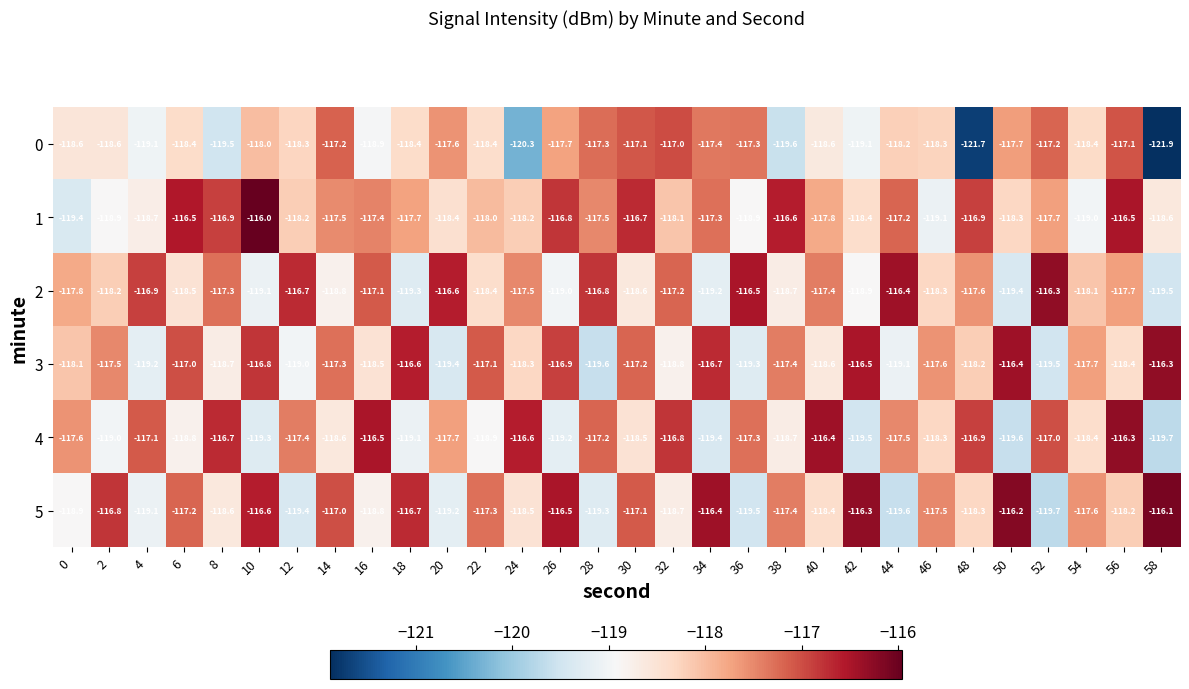

Rank the categories by 3 value from highest to lowest.

58, 50, 42, 18, 34, 10, 26, 6, 22, 30, 14, 38, 2, 46, 54, 0, 48, 24, 56, 16, 40, 8, 32, 12, 44, 4, 36, 20, 52, 28